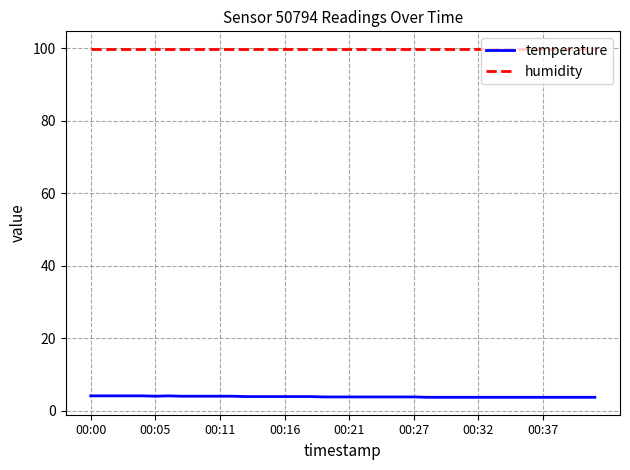

What is the greatest value displayed?

99.9